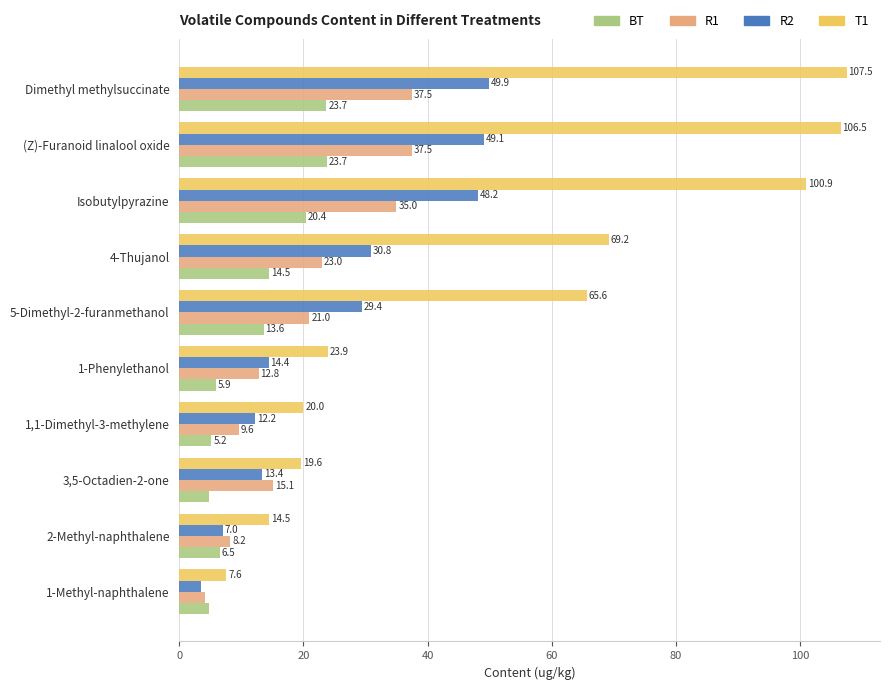

What are all the series names shown in the legend?

BT, R1, R2, T1